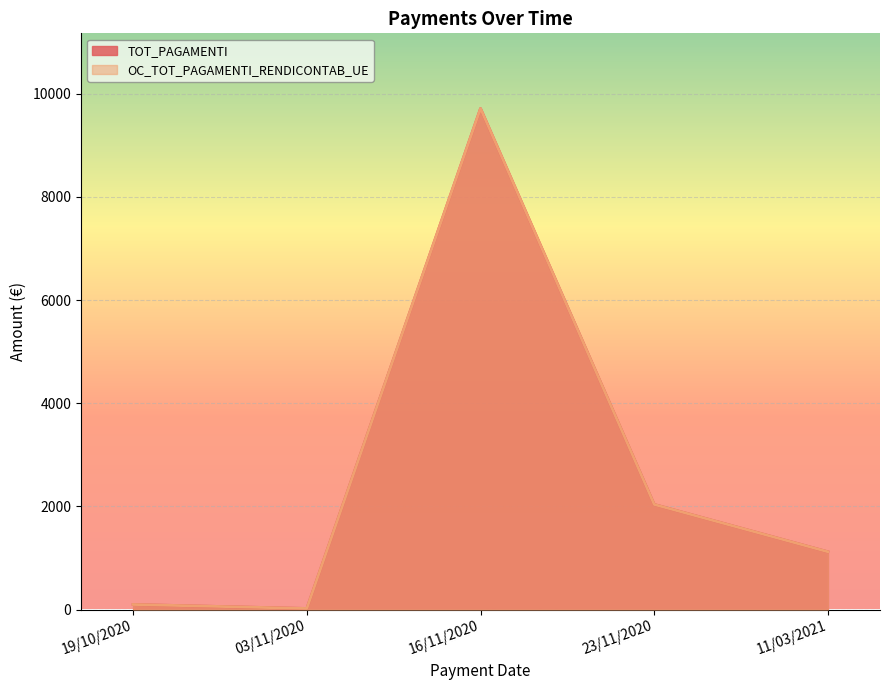

What is the approximate value of TOT_PAGAMENTI at 11/03/2021?

1120.7